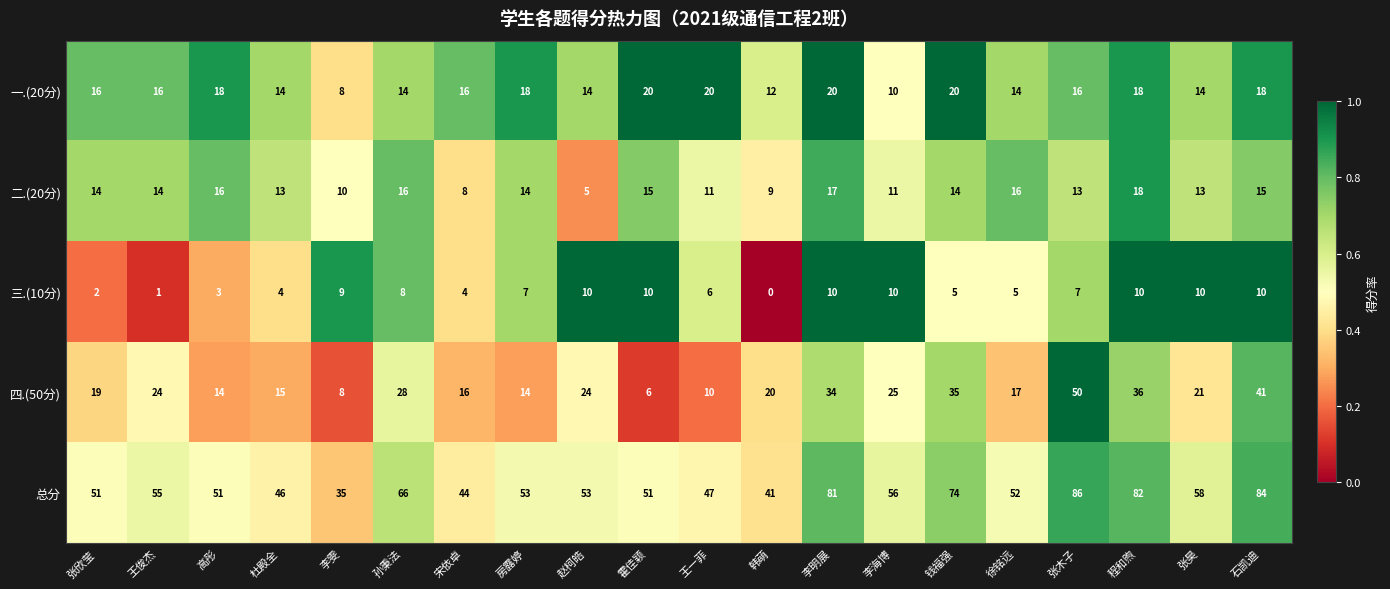

List the series in order of their peak value, lowest first.

三.(10分), 二.(20分), 一.(20分), 四.(50分), 总分